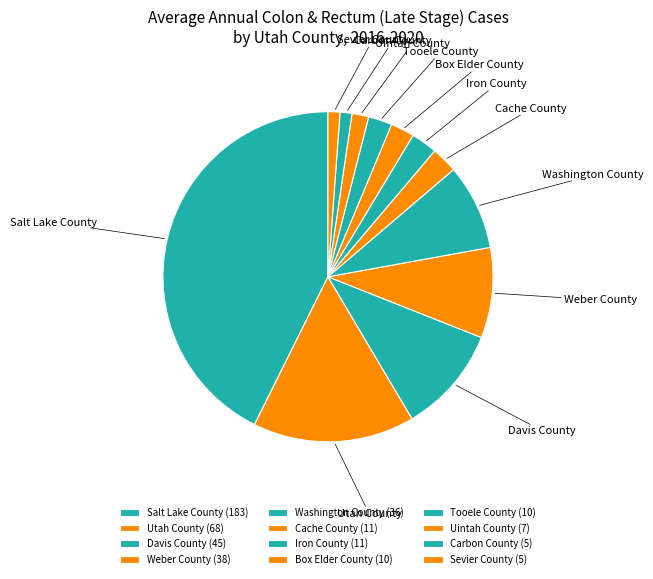

Does any single category account for the majority?

No